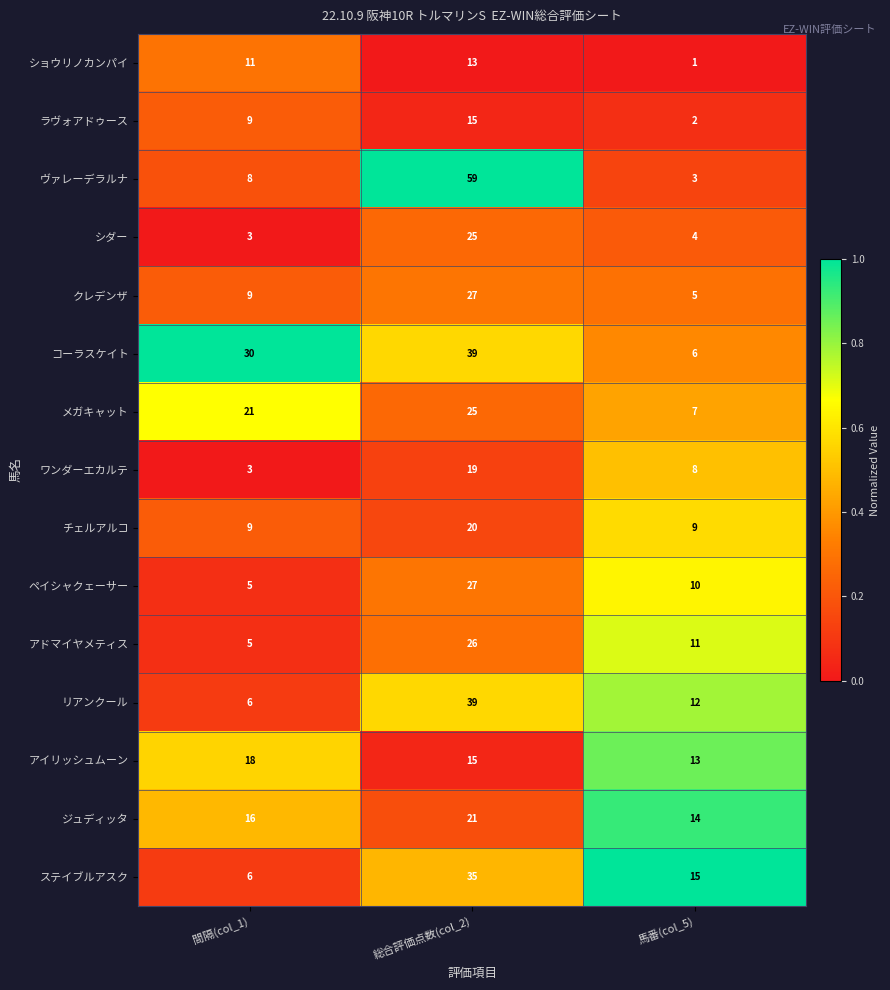

At 馬番(col_5), list the series in order from largest to smallest.

ステイブルアスク, ジュディッタ, アイリッシュムーン, リアンクール, アドマイヤメティス, ペイシャクェーサー, チェルアルコ, ワンダーエカルテ, メガキャット, コーラスケイト, クレデンザ, シダー, ヴァレーデラルナ, ラヴォアドゥース, ショウリノカンパイ